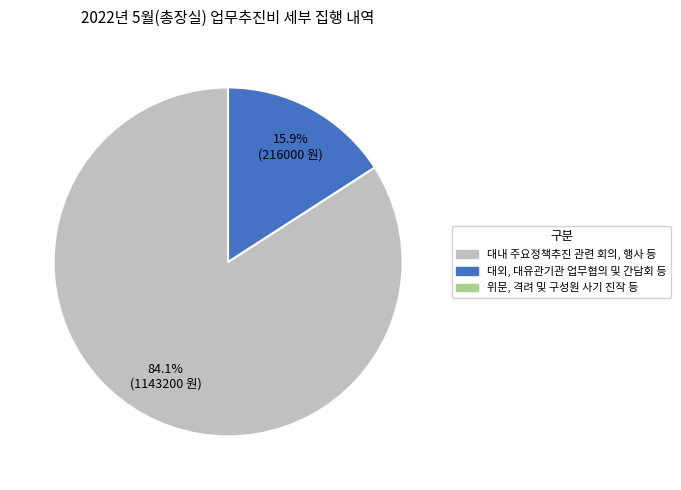

Is there a majority slice in this chart?

Yes